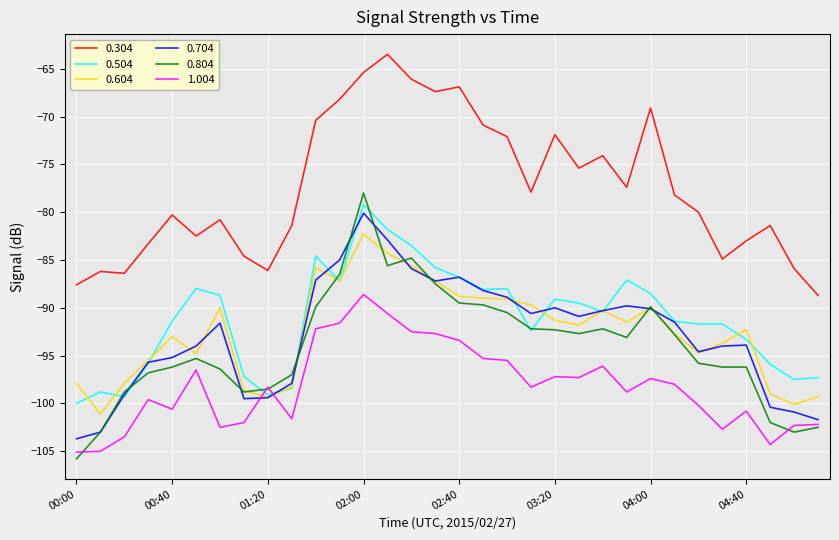

What is the greatest value displayed?

-63.5